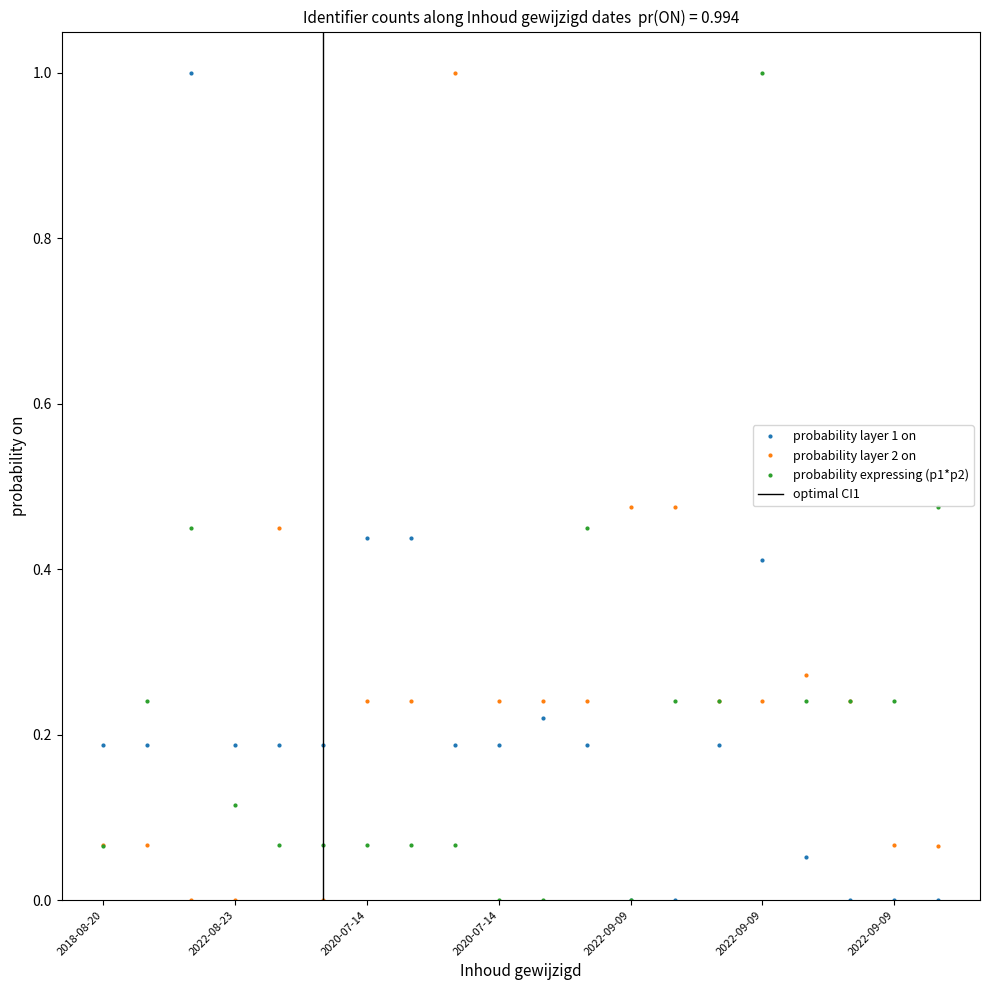

What is the difference between the maximum and second lowest values in the probability layer 2 on series?

1.0